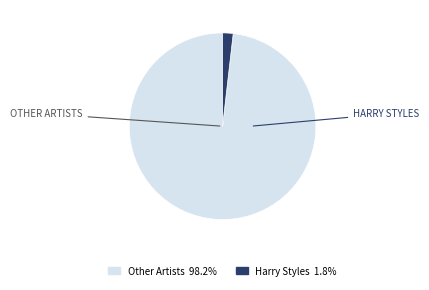

Does any single category account for the majority?

Yes